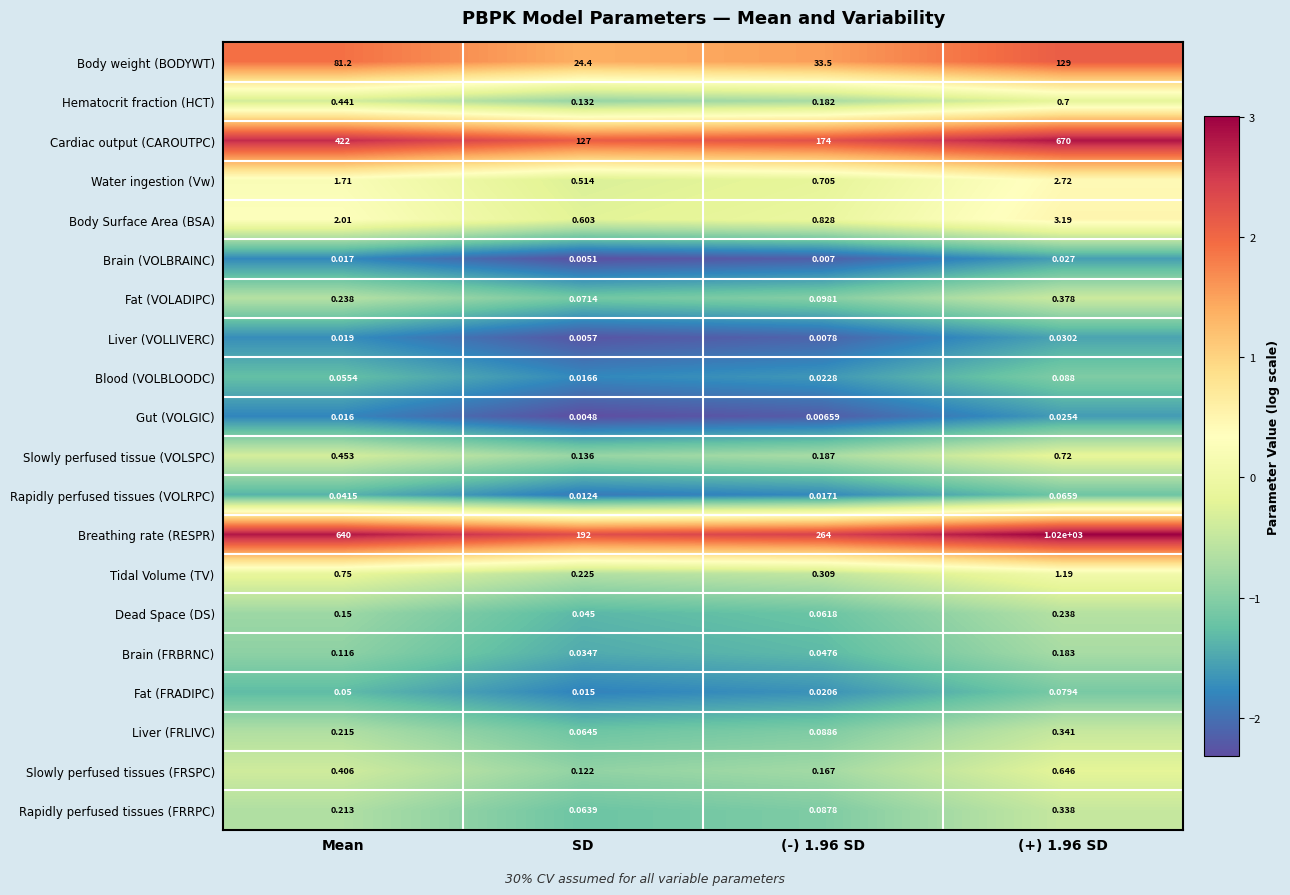

What is the spread (max minus min) of values at SD?

192.0